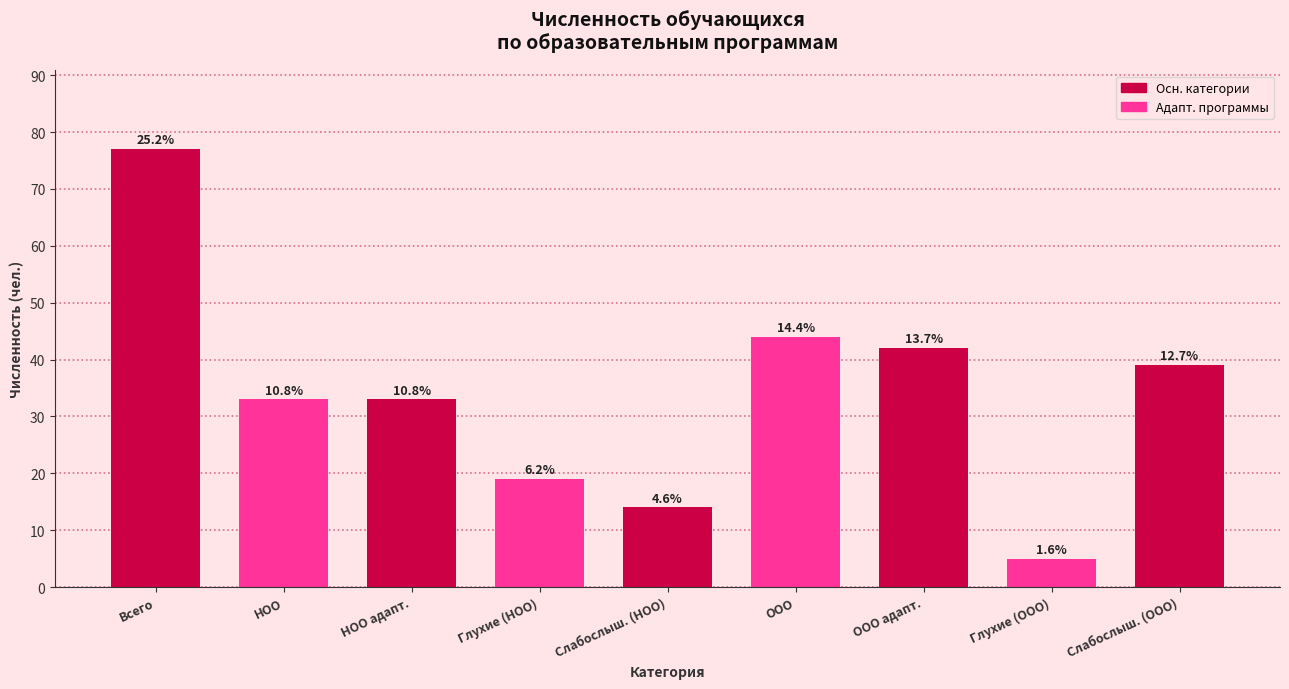

Are the bars horizontal?

No